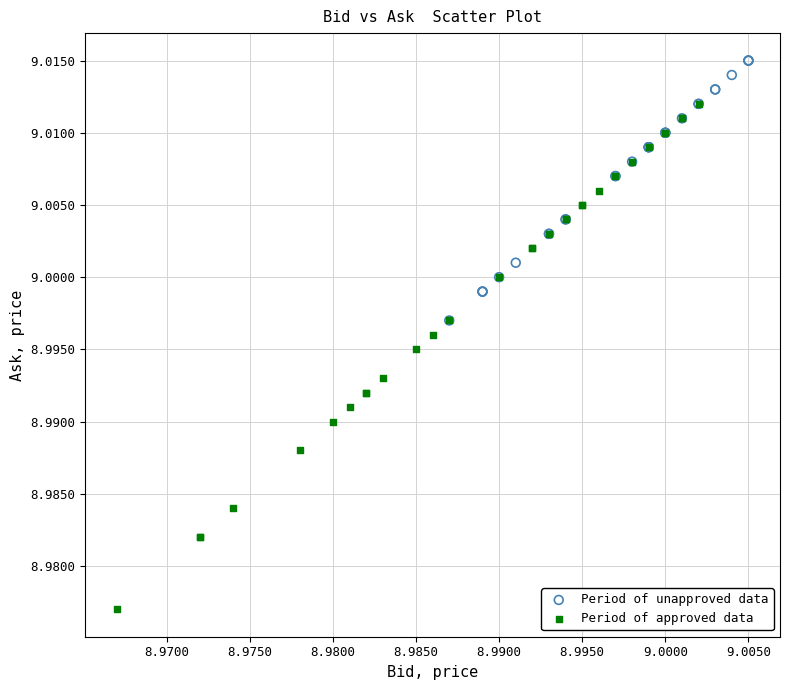

Which series has the widest spread of Y values?

Period of approved data